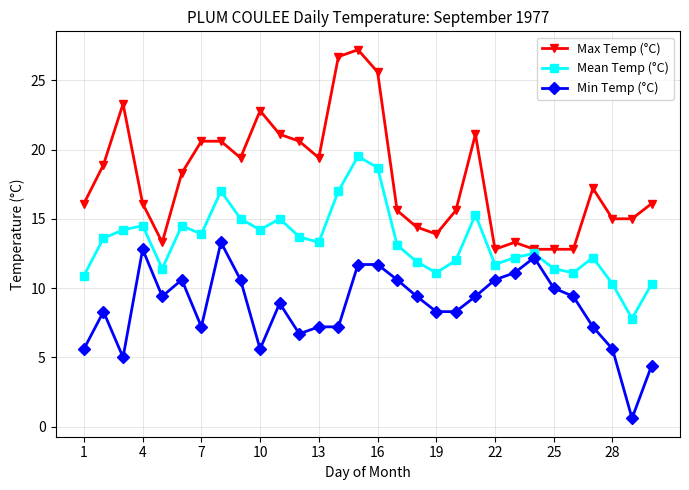

Rank the series by their maximum value, from lowest to highest.

Min Temp (°C), Mean Temp (°C), Max Temp (°C)